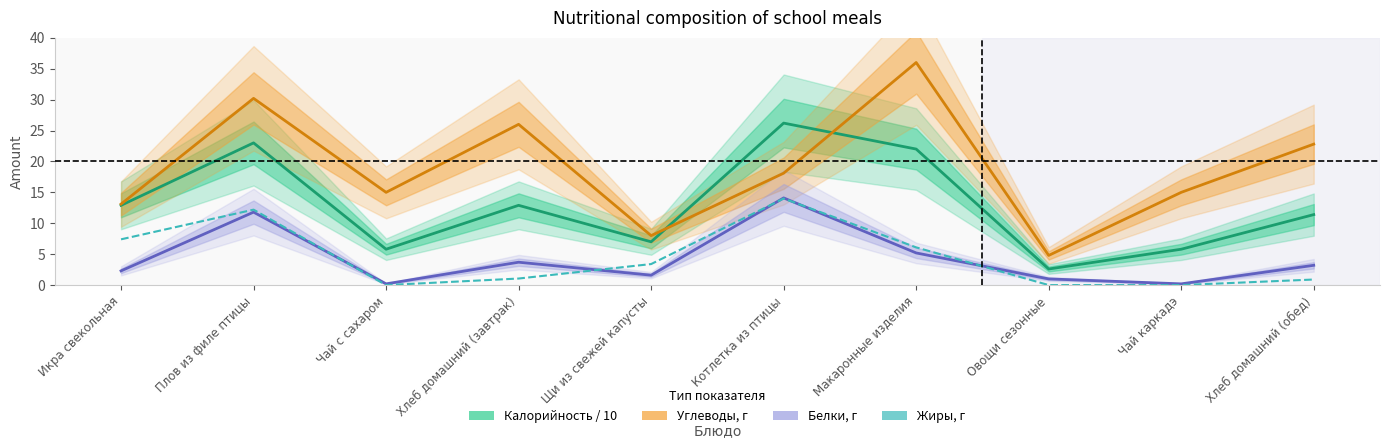

Which series has the largest range (max minus min)?

Углеводы, г